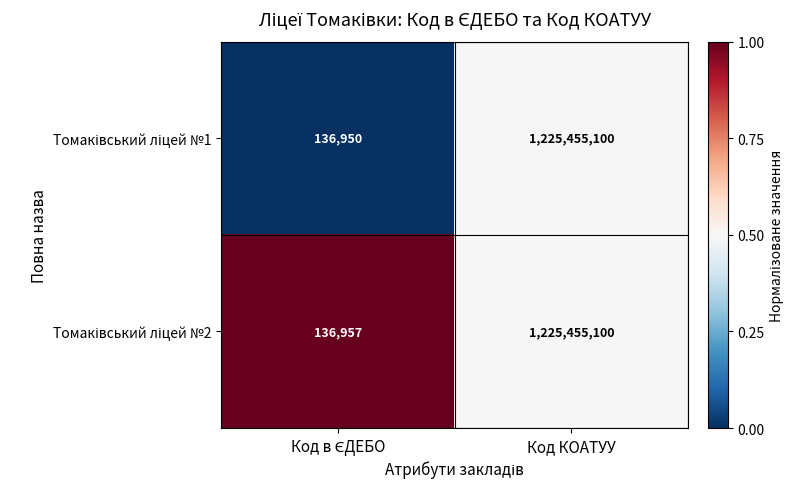

What is the total value across all series at Код КОАТУУ?

2450910200